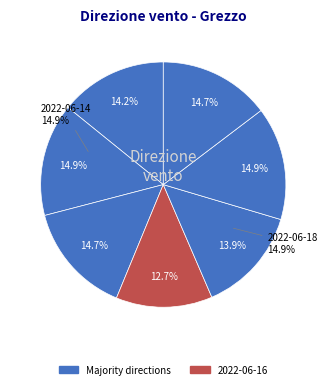

How much of the chart is everything except 2022-06-19?

85.3%